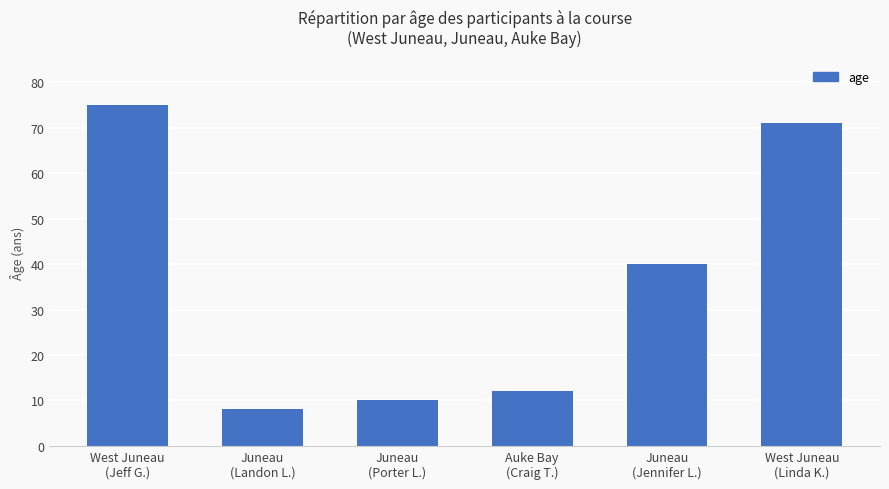

What is the difference between the values at Auke Bay
(Craig T.) and West Juneau
(Linda K.)?

59